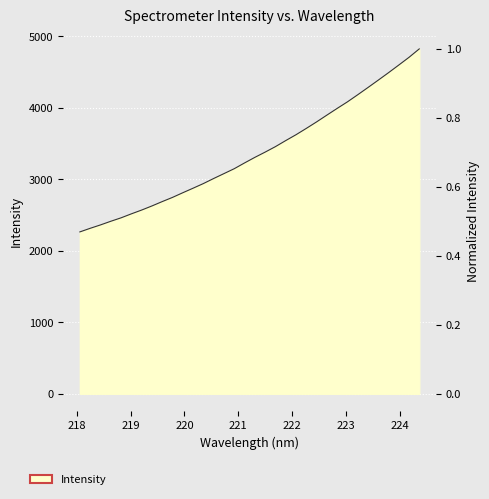

List the labels in order of value, smallest first.

218.0596, 218.2508, 218.442, 218.6332, 218.8244, 219.0156, 219.2067, 219.3979, 219.589, 219.7801, 219.9712, 220.1623, 220.3533, 220.5444, 220.7354, 220.9264, 221.1174, 221.3083, 221.4993, 221.6902, 221.8812, 222.0721, 222.263, 222.4538, 222.6447, 222.8355, 223.0264, 223.2172, 223.408, 223.5987, 223.7895, 223.9802, 224.1709, 224.3616